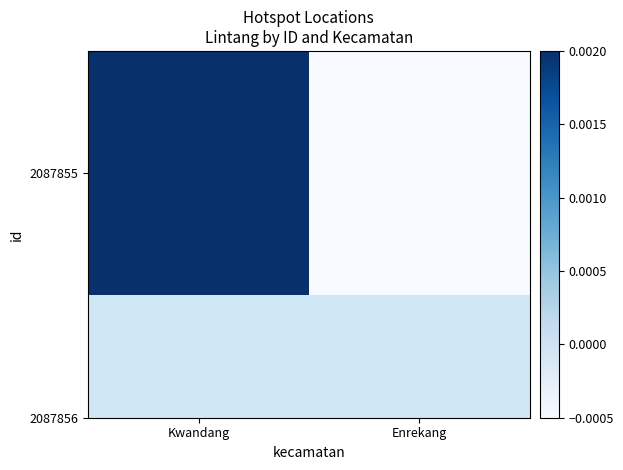

How many negative values are there?

1